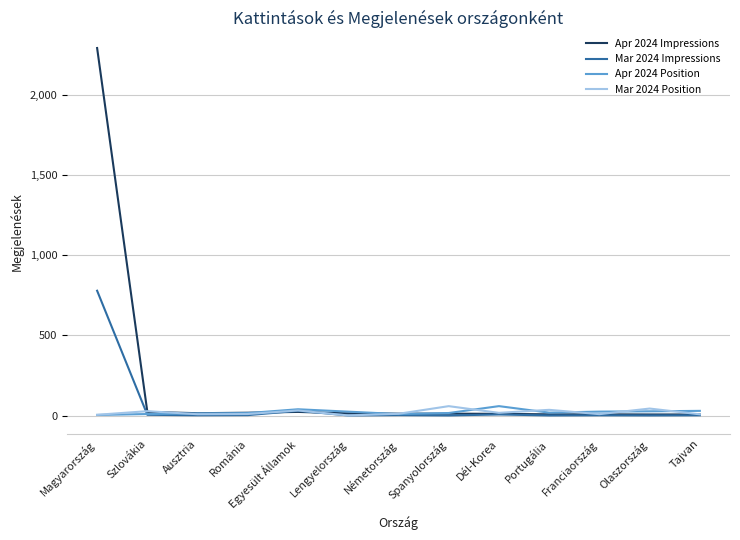

True or false: Apr 2024 Impressions has a value of 3766.4 at Magyarország.

False